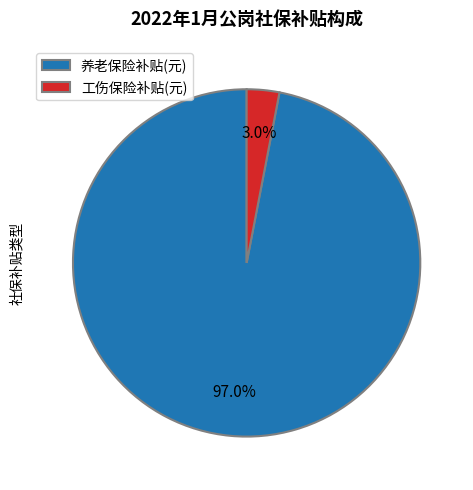

Which slice is the smallest?

工伤保险补贴(元)